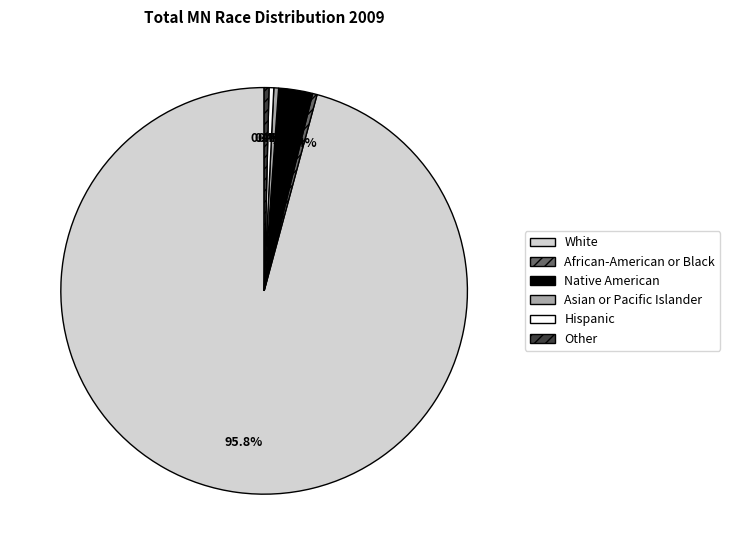

Do Asian or Pacific Islander and Native American together represent more than half of the pie?

No